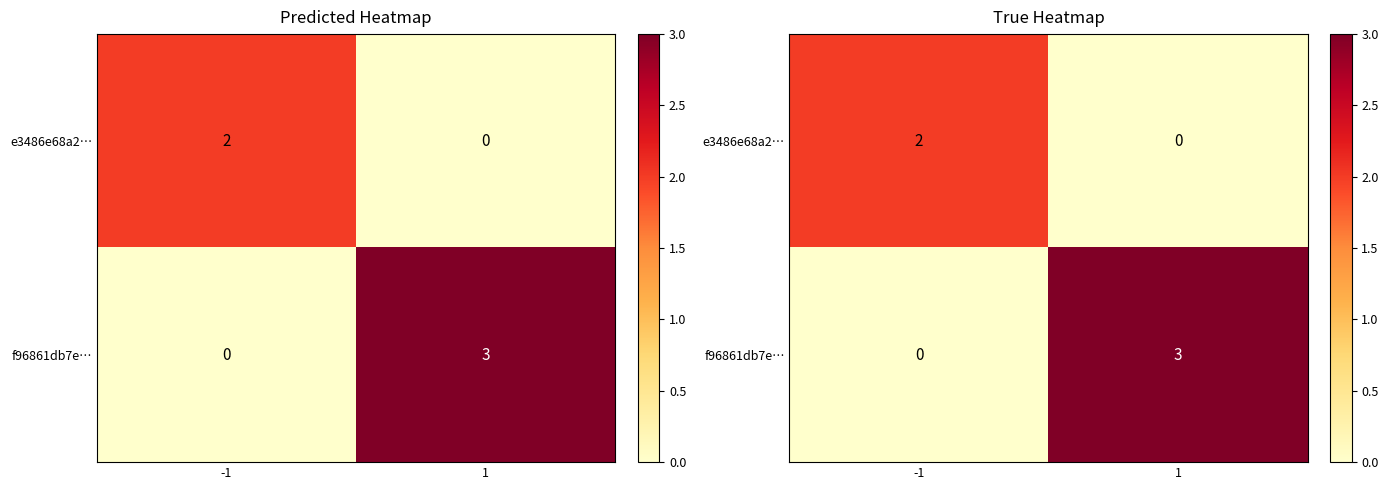

Where is f96861db7e… nearest to the value 1?

-1